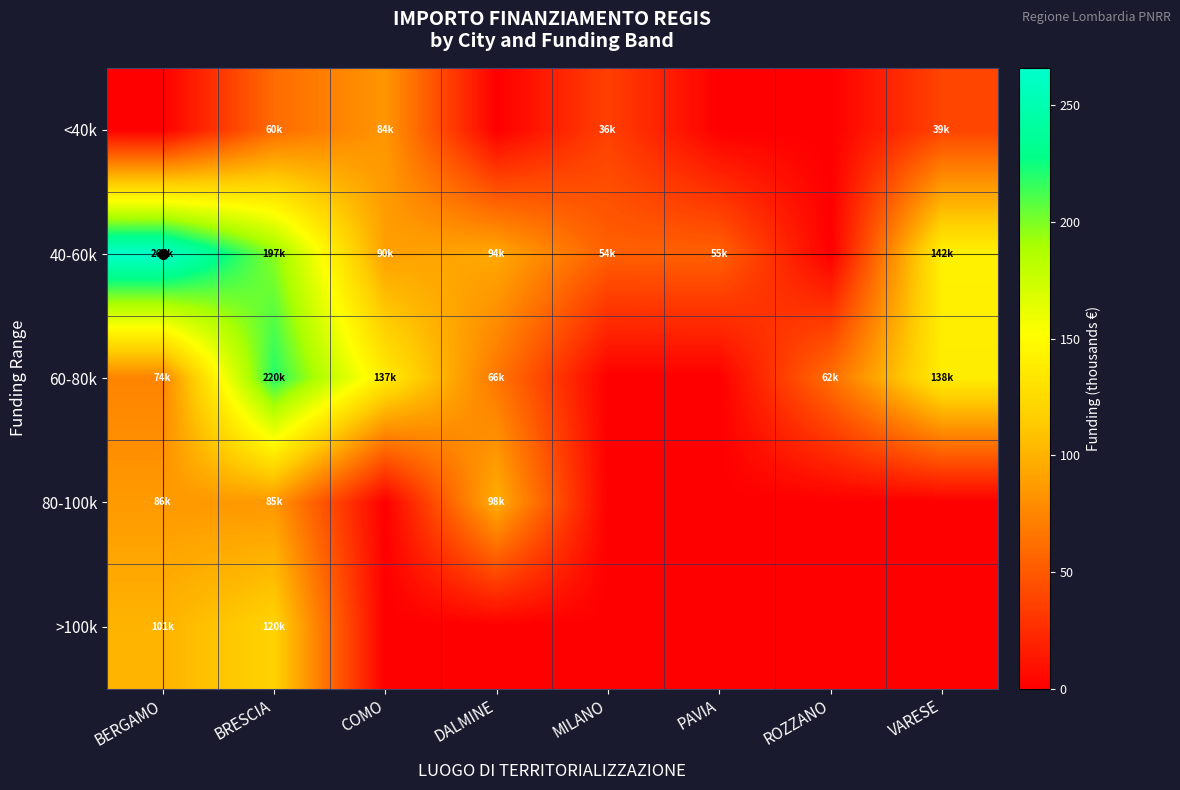

Which category has the lowest value across all series?

BERGAMO